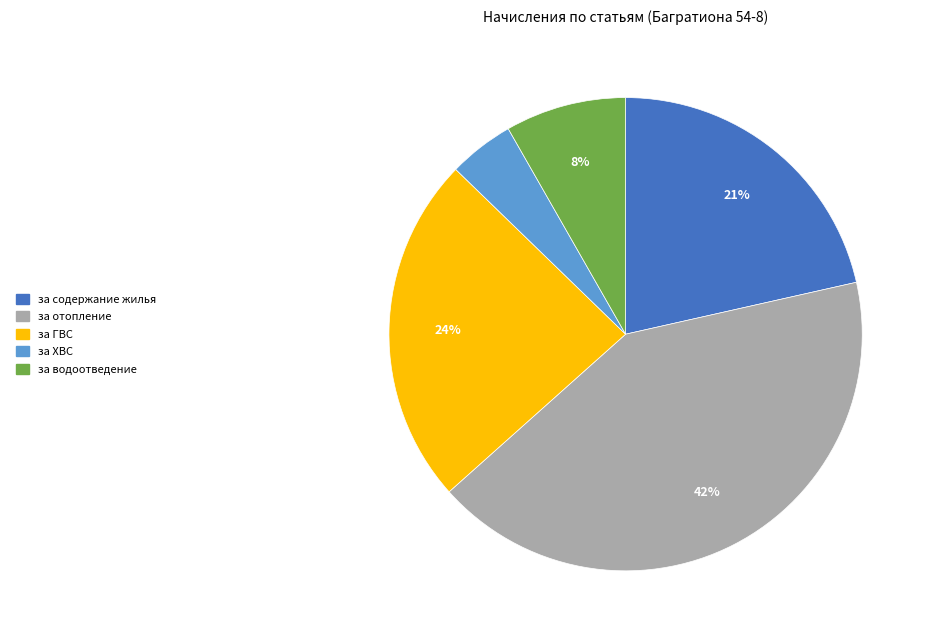

To the nearest percent, what is the average slice percentage?

20%